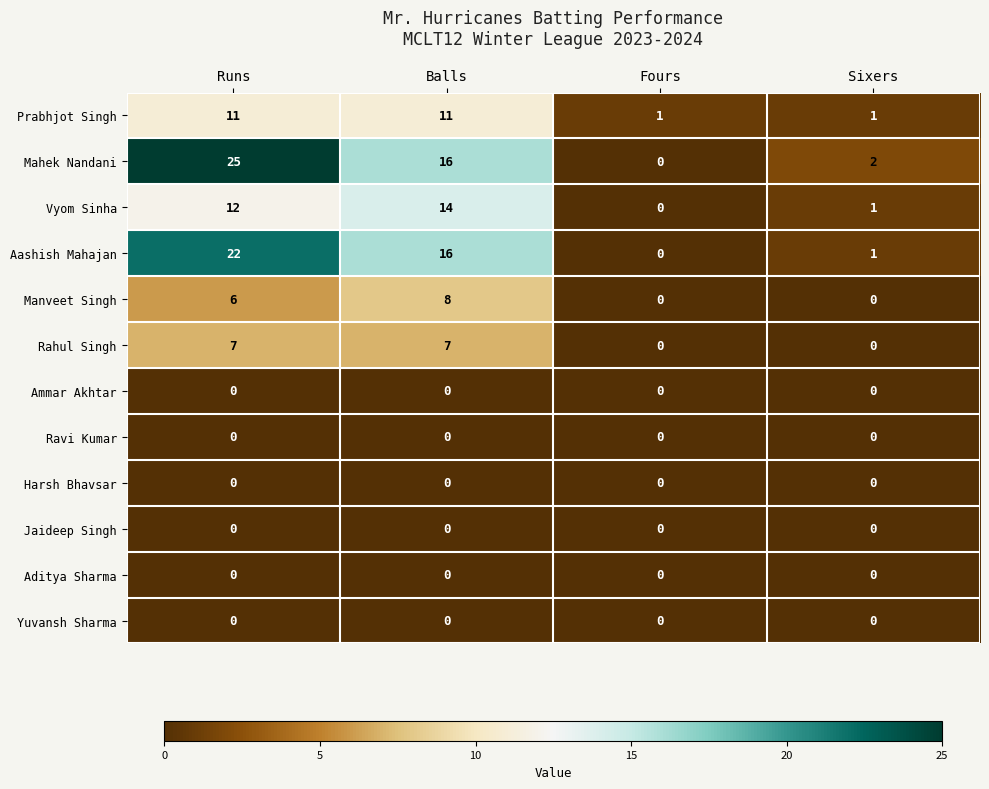

True or false: Aashish Mahajan has a value of 0 at Fours.

True